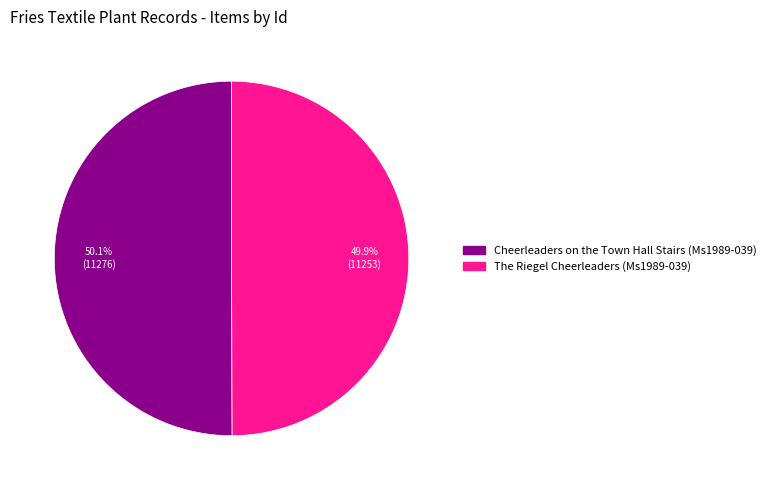

What portion of the pie excludes The Riegel Cheerleaders (Ms1989-039)?

50.1%